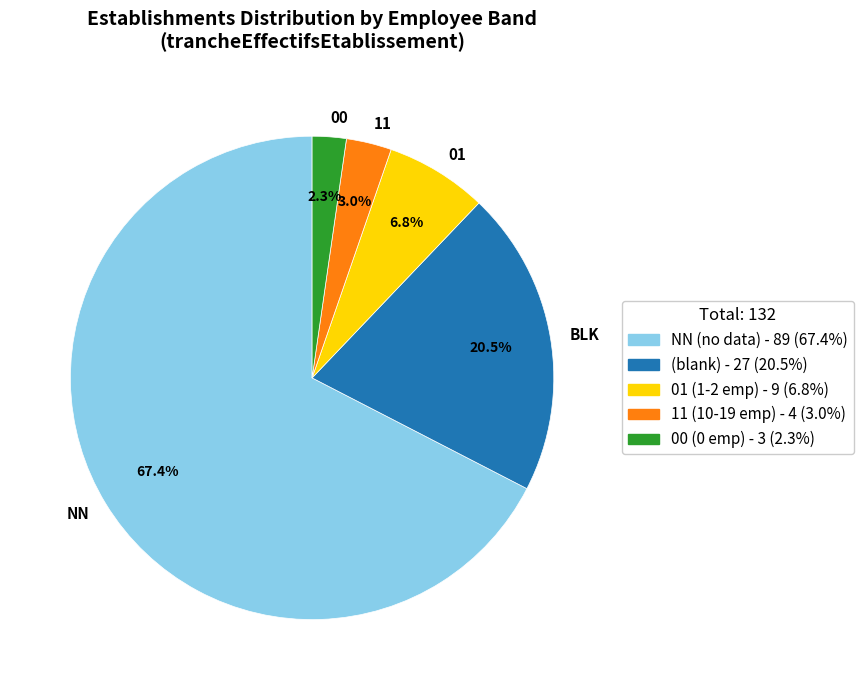

Combined, what portion of the pie is 01 and NN?

74.2%